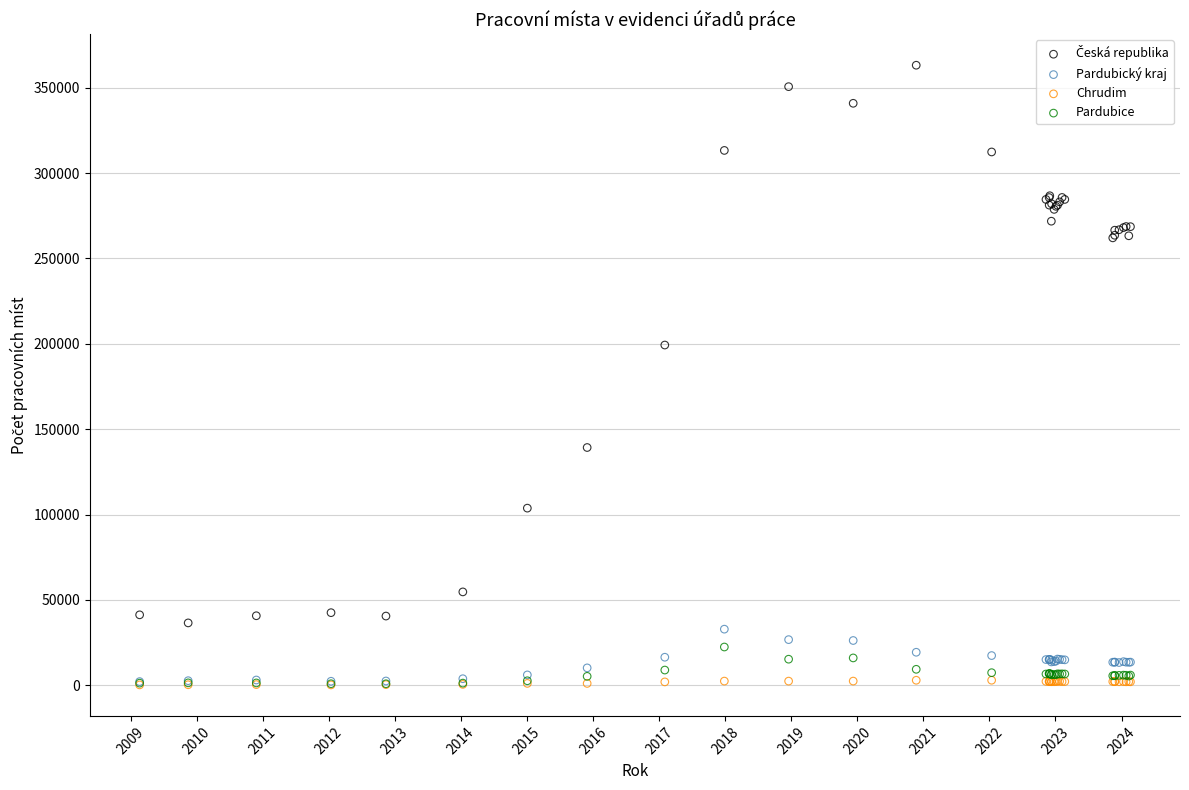

Across all series, what Y value is closest to 181685?

199273